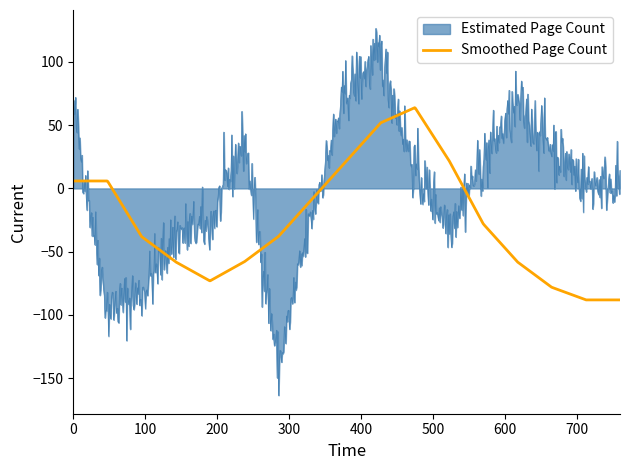

Which series ends up on top after the final intersection of Estimated Page Count and Smoothed Page Count?

Estimated Page Count